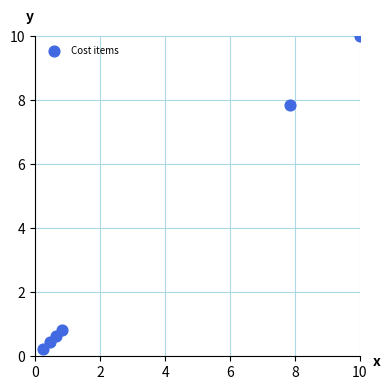

What is the range of Y values (max minus min)?

9.8